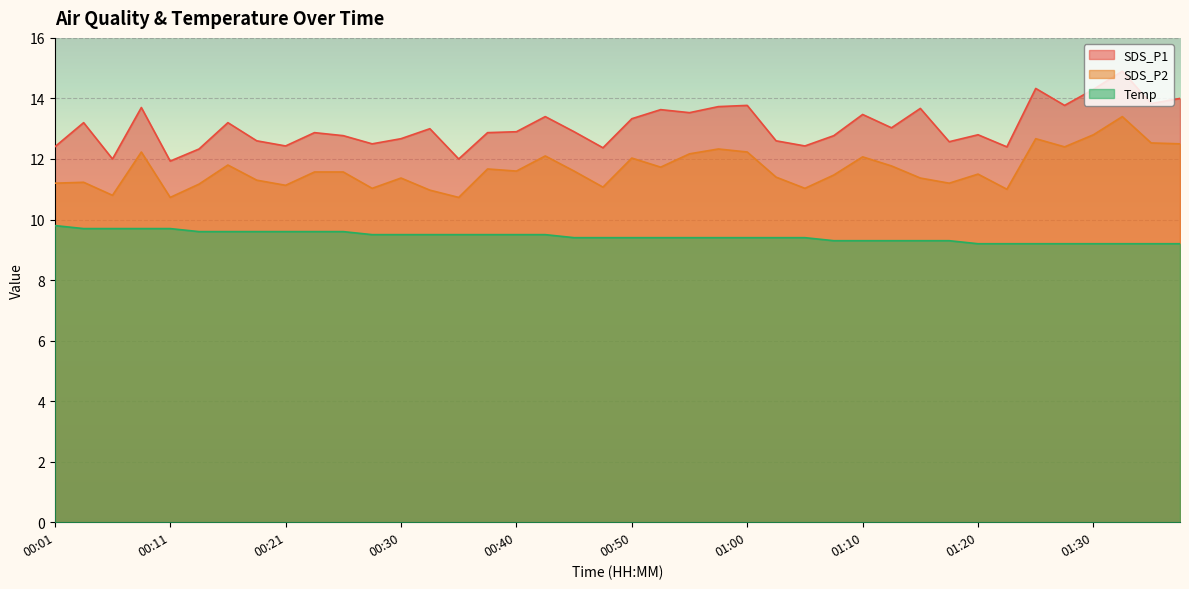

True or false: Temp has a value of 5.1 at 01:17.

False